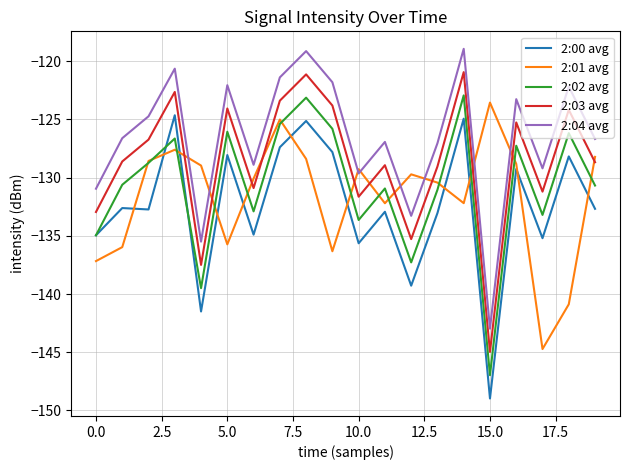

True or false: 2:00 avg and 2:04 avg intersect in this chart.

False